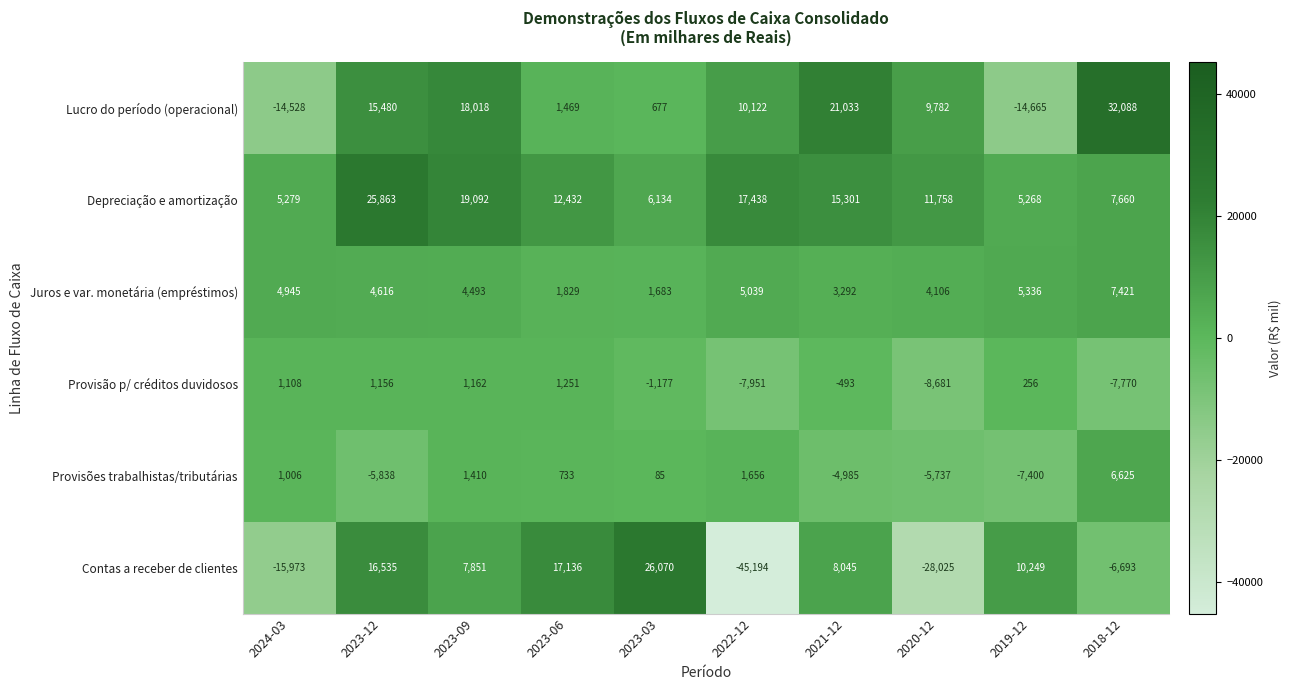

List the series in order of their peak value, lowest first.

Provisão p/ créditos duvidosos, Provisões trabalhistas/tributárias, Juros e var. monetária (empréstimos), Depreciação e amortização, Contas a receber de clientes, Lucro do período (operacional)